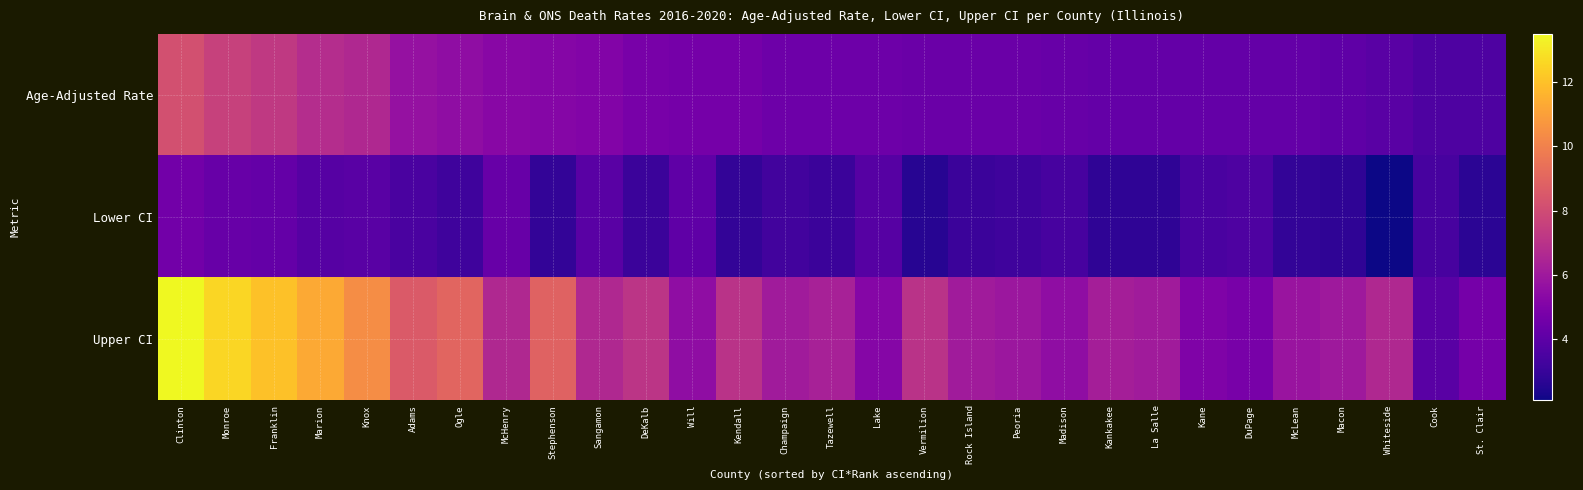

What is the total value across all series at Cook?

10.9